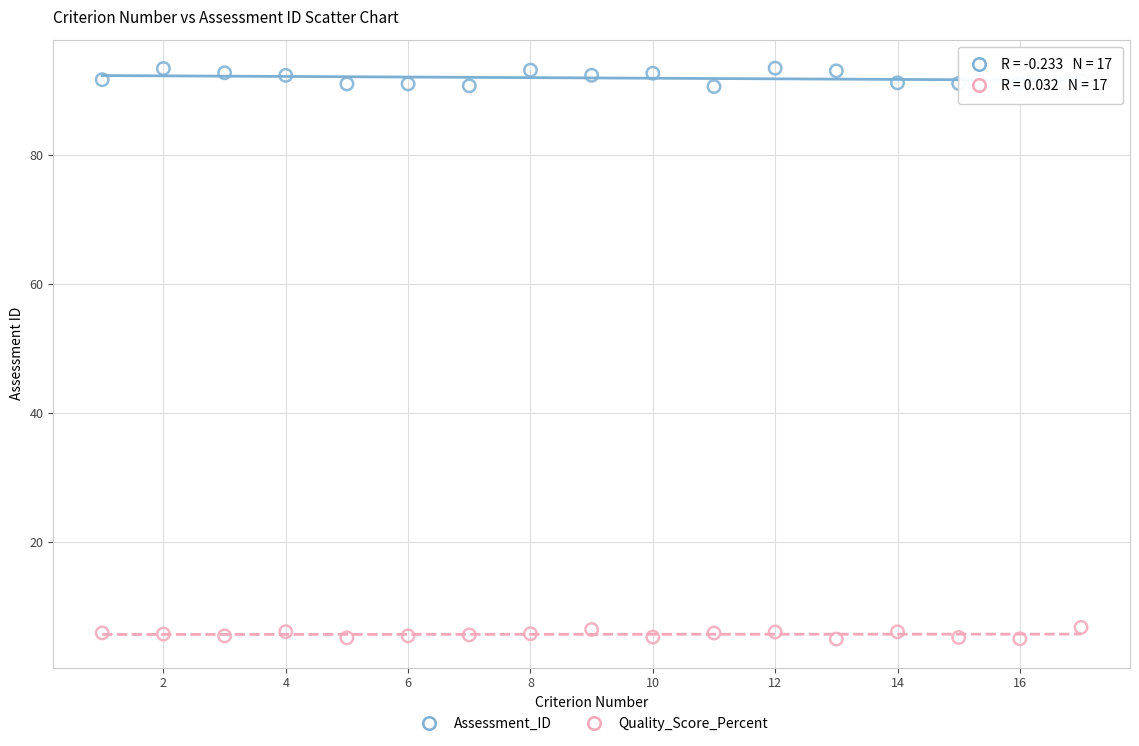

Across all data points, what is the range of X values (max minus min)?

16.0